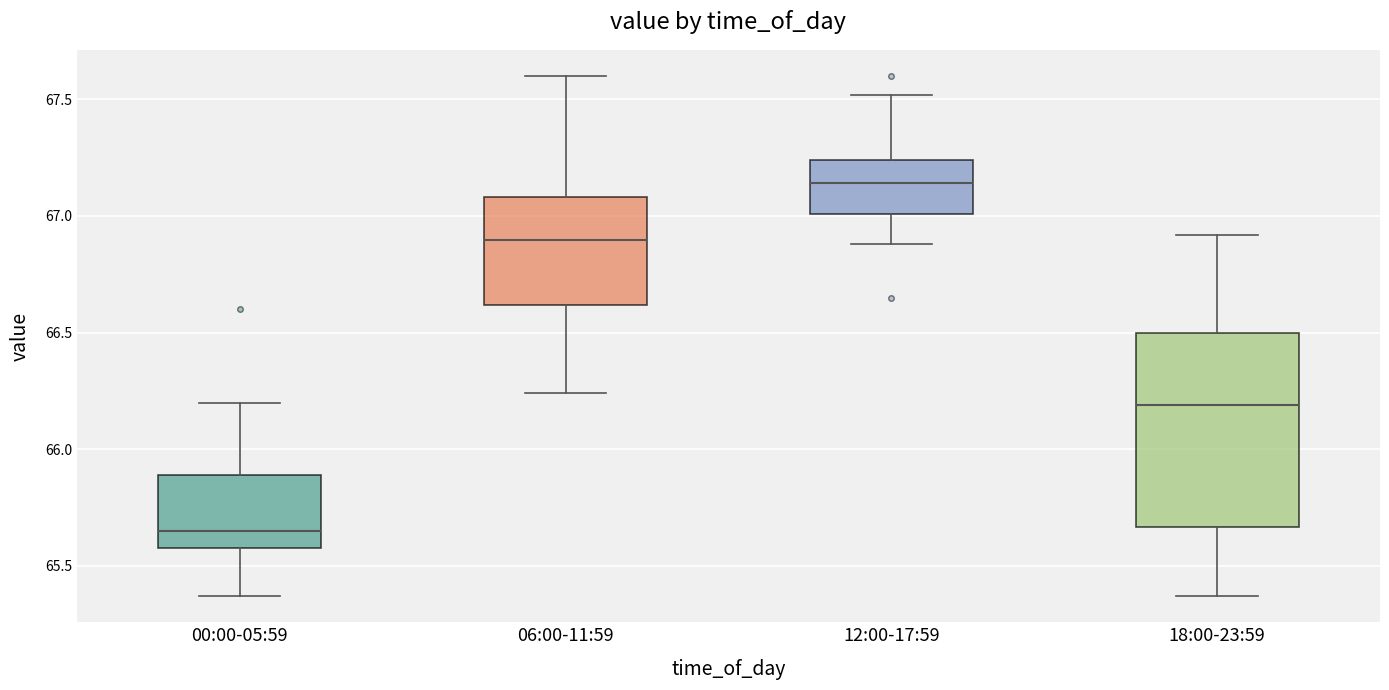

Which box is the tallest, from its lower edge to its upper edge?

18:00-23:59